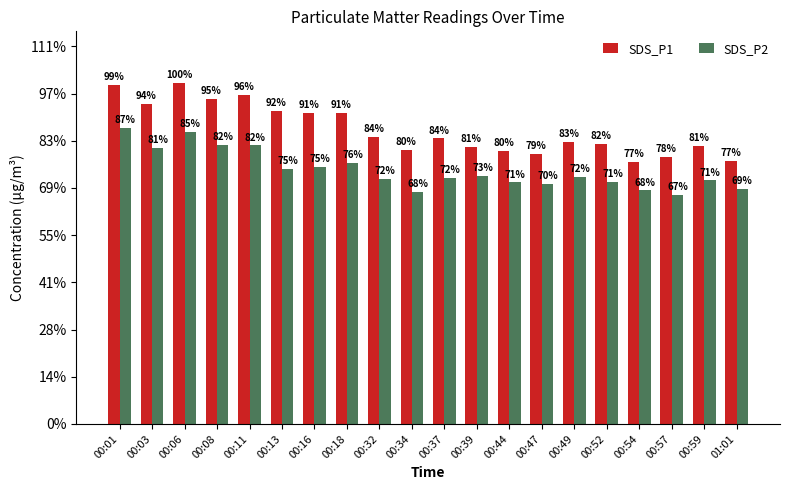

At which label is SDS_P2 closest to 27?

00:13